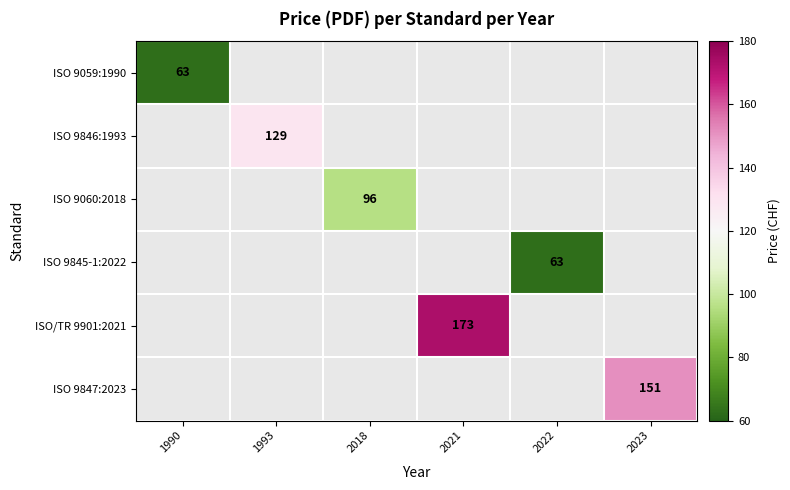

True or false: ISO 9845-1:2022 has a value of 63 at 2022.

True